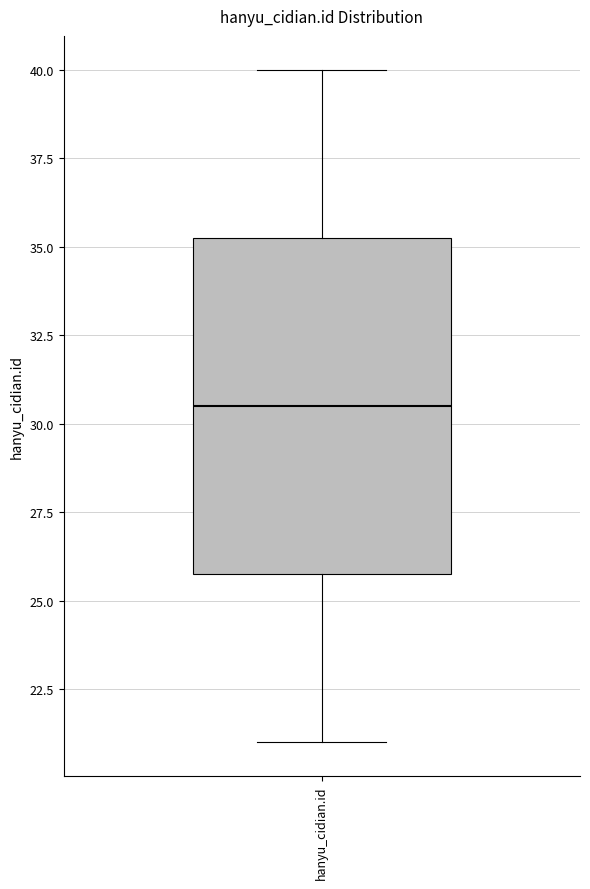

Transcribe this box plot: give where the median line is, the range the box spans, and where the two whiskers end, as read against the y-axis. The values are not printed on the chart, so give them approximately, as read against the axis.

median 30.5, box 26.0 to 35.5, whiskers 21.0 to 40.0